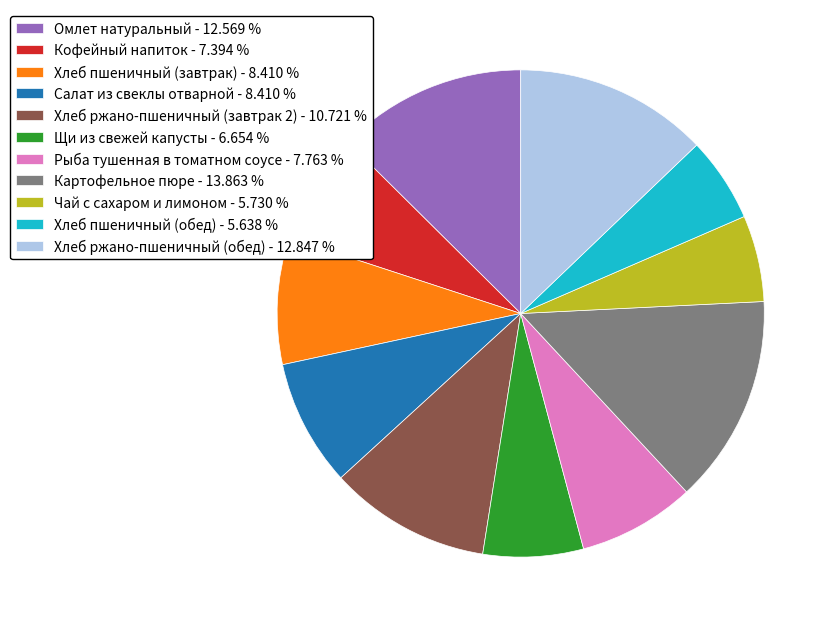

Approximately how many times larger is the value at Хлеб ржано-пшеничный (обед) - 12.847 % compared to Хлеб пшеничный (обед) - 5.638 %?

2.3